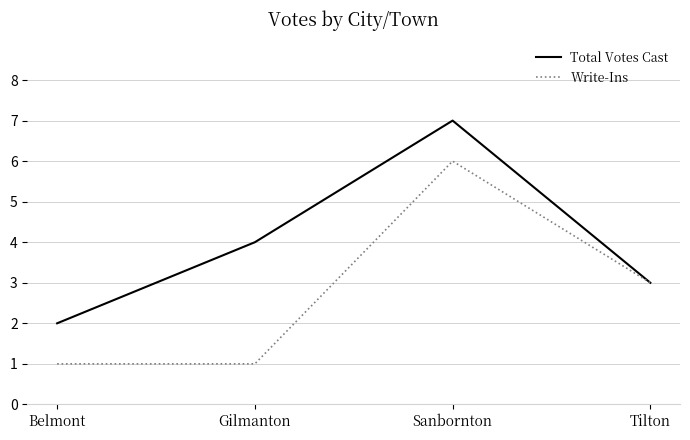

What is the sum of the Write-Ins values at Belmont and Tilton?

4